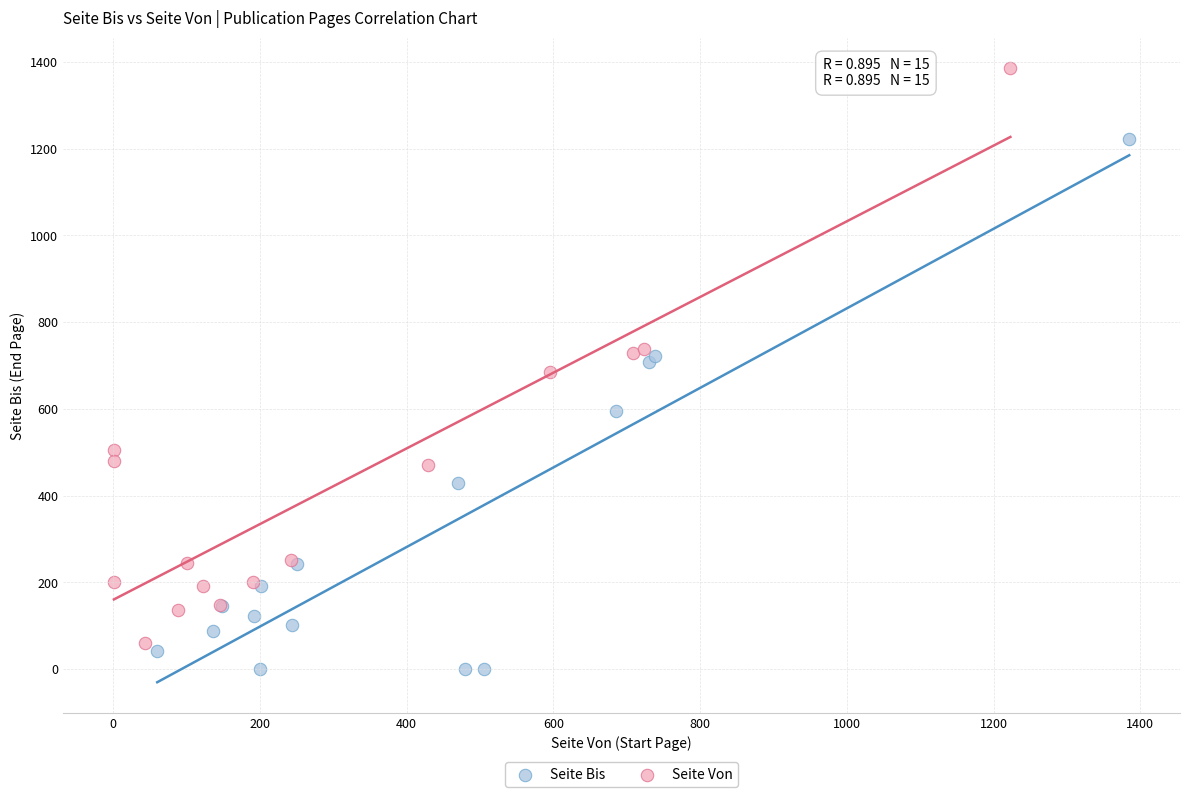

Which series has the widest spread of Y values?

Seite Von